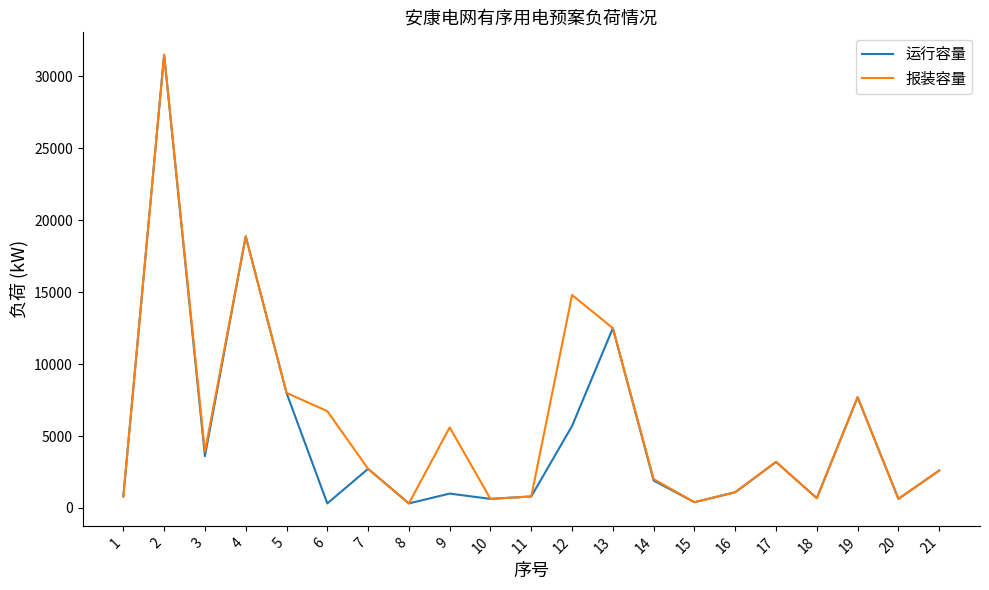

Between 3 and 20, which series saw the biggest shift?

报装容量